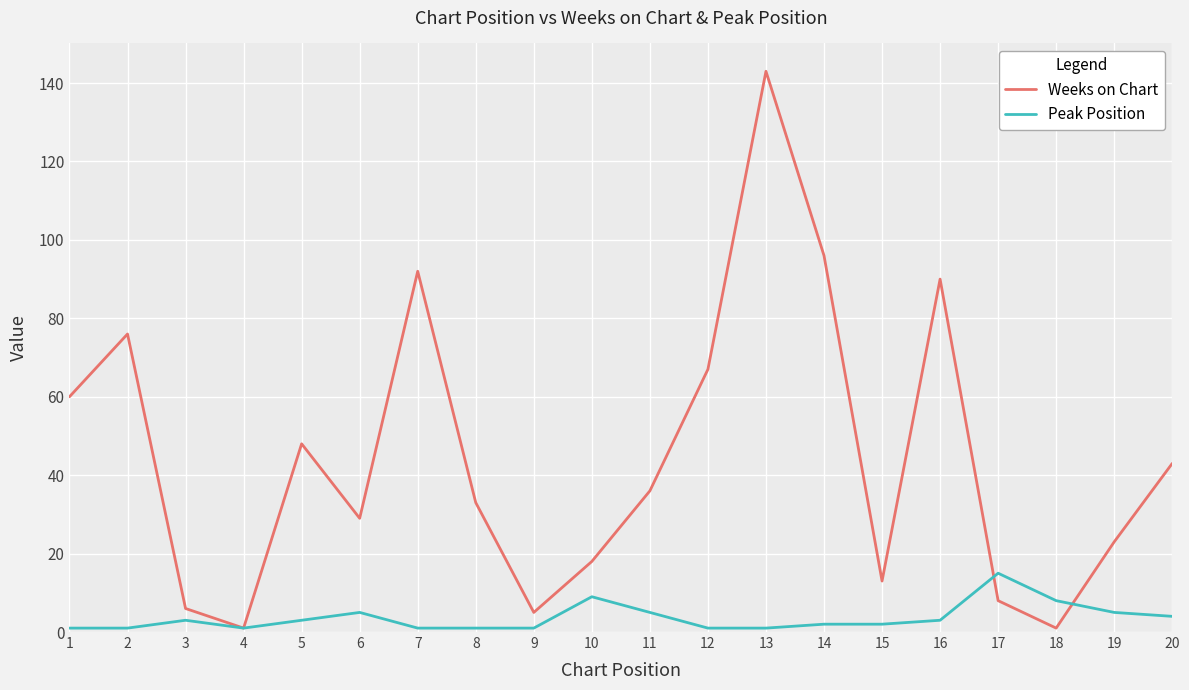

The value of Weeks on Chart at 3 is 6. True or false?

True